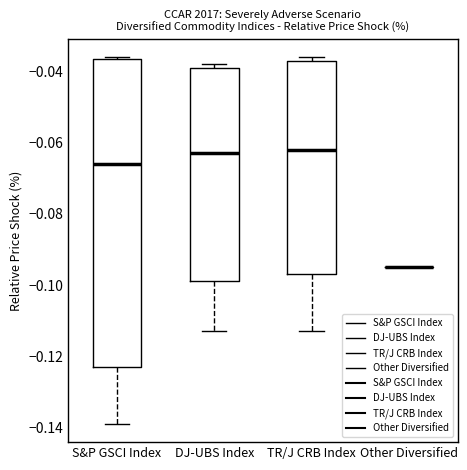

Reading left to right, read every box against the y-axis: the position of its median line, the range the box covers, and the ends of its whiskers. The values are not printed on the chart, so give them approximately, as read against the axis.

S&P GSCI Index: median -0.066, box -0.122 to -0.036, whiskers -0.138 to -0.036
DJ-UBS Index: median -0.062, box -0.098 to -0.038, whiskers -0.112 to -0.038 (just above the box's upper edge)
TR/J CRB Index: median -0.062, box -0.096 to -0.036, whiskers -0.112 to -0.036 (just above the box's upper edge)
Other Diversified: box collapsed to a line at -0.094, whiskers -0.094 to -0.094